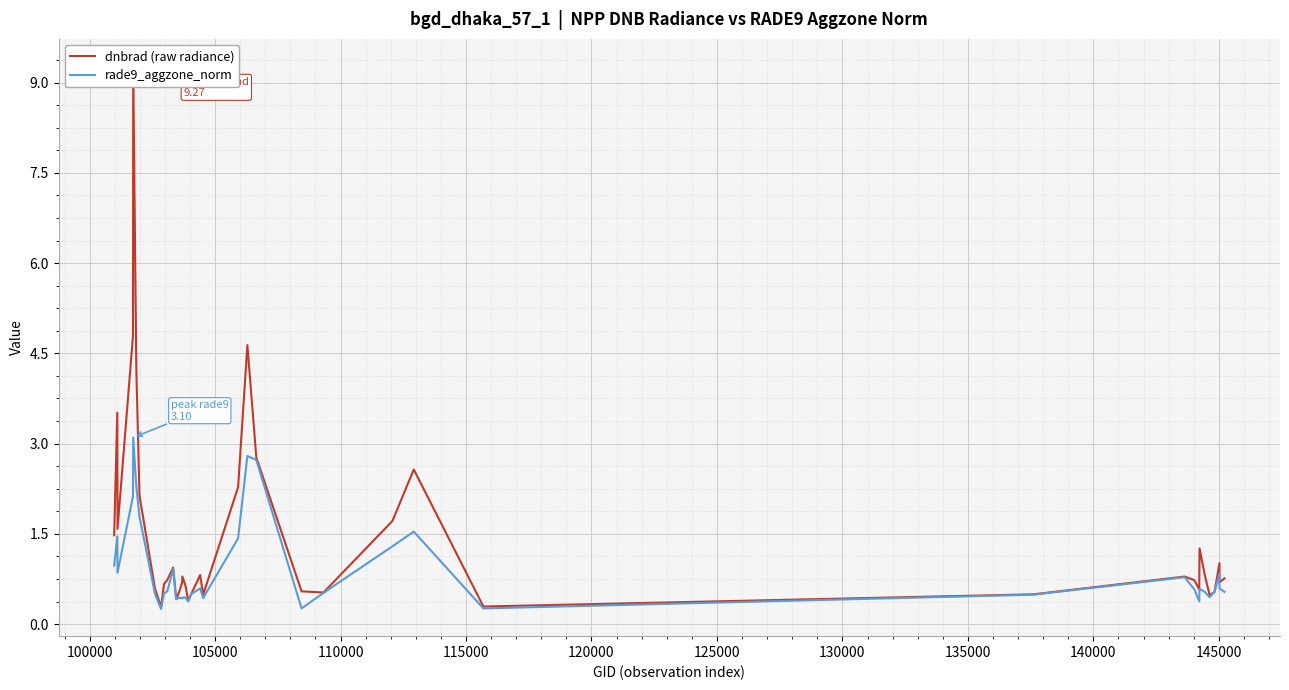

Reading right to left, what are all the values shown in this chart?

dnbrad (raw radiance): 0.8	0.7	1.0	0.5	0.5	0.8	1.3	0.6	0.7	0.8	0.5	0.3	2.6	1.7	0.5	0.5	2.8	4.6	2.3	0.5	0.8	0.5	0.4	0.7	0.8	0.7	0.5	0.4	0.9	0.7	0.7	0.3	0.6	2.1	4.3	9.3	4.8	1.6	3.5	1.5
rade9_aggzone_norm: 0.5	0.6	0.8	0.5	0.4	0.5	0.6	0.4	0.6	0.8	0.5	0.3	1.5	1.3	0.5	0.3	2.7	2.8	1.4	0.4	0.6	0.5	0.4	0.4	0.4	0.4	0.4	0.4	0.9	0.5	0.5	0.3	0.5	1.8	2.3	3.1	2.1	0.9	1.5	1.0